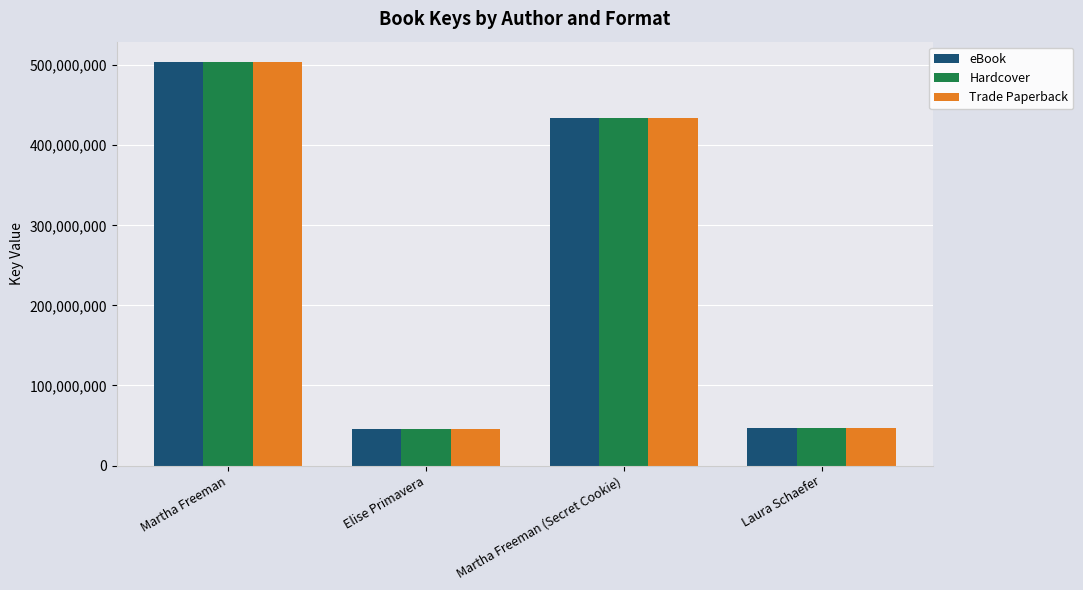

How many bars are there in total?

12